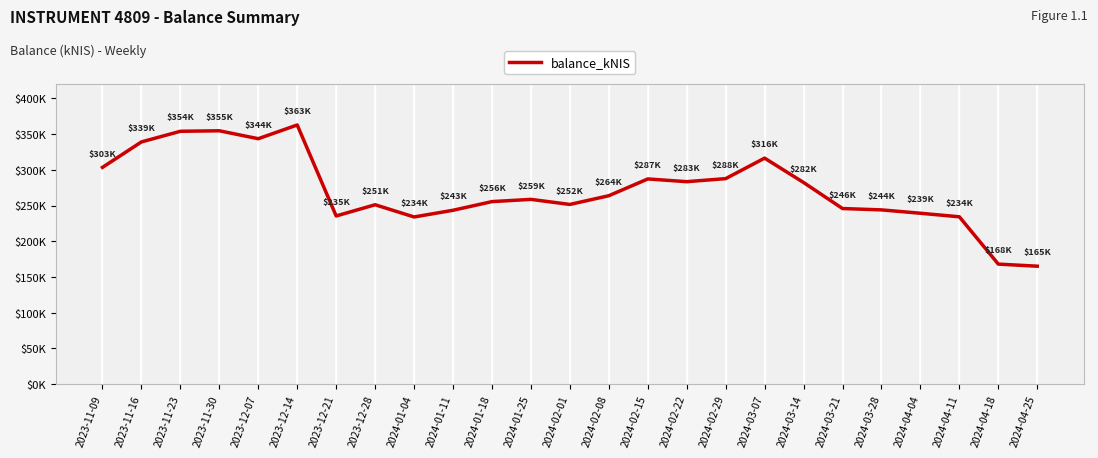

Which has a higher value, 2024-03-07 or 2023-12-21?

2024-03-07